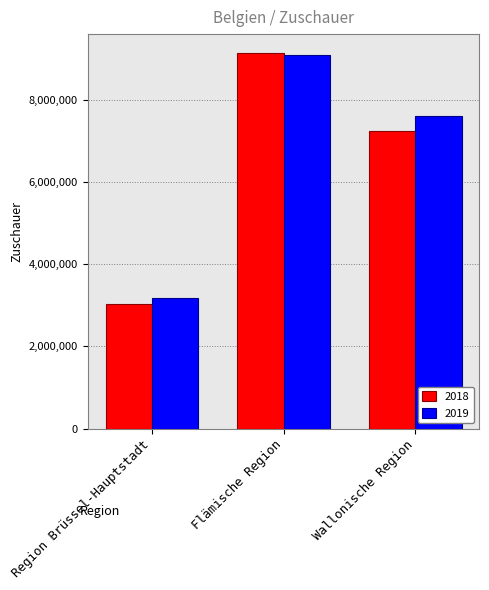

What is the maximum value shown in the chart?

9144316